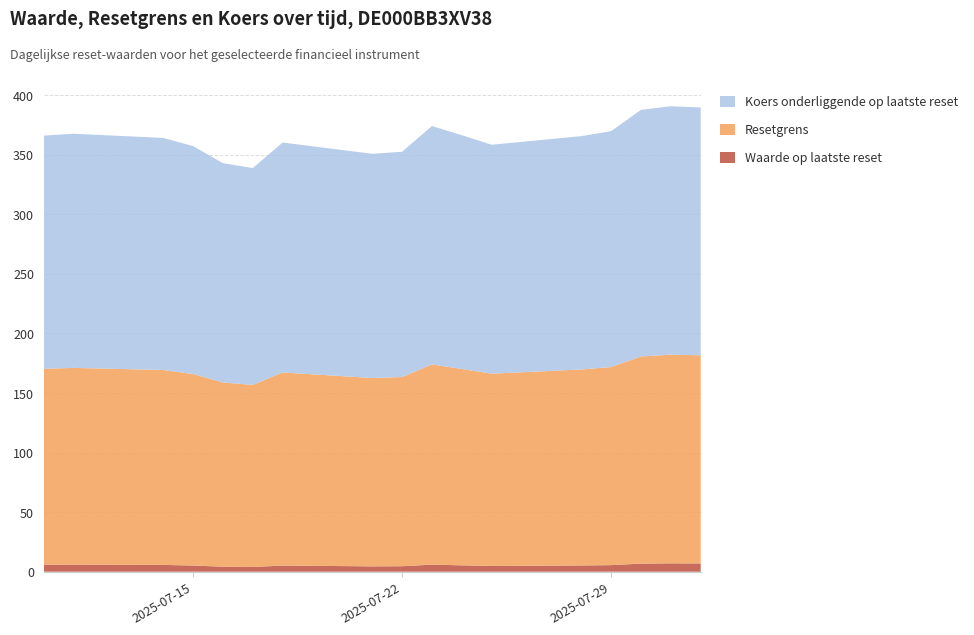

Reading left to right, what are all the values shown in this chart?

Waarde op laatste reset: 5.9	6.0	5.7	5.2	4.2	4.0	5.2	4.5	4.6	5.9	5.3	4.8	5.2	5.5	6.8	7.0	6.9
Resetgrens: 164.5	165.1	163.6	160.8	154.7	152.9	162.1	158.1	158.8	168.1	164.8	161.4	164.5	166.3	173.9	175.2	174.8
Koers onderliggende op laatste reset: 195.8	196.6	194.8	191.4	184.1	182.0	193.0	188.2	189.1	200.1	196.2	192.2	195.9	198.0	207.1	208.5	208.1